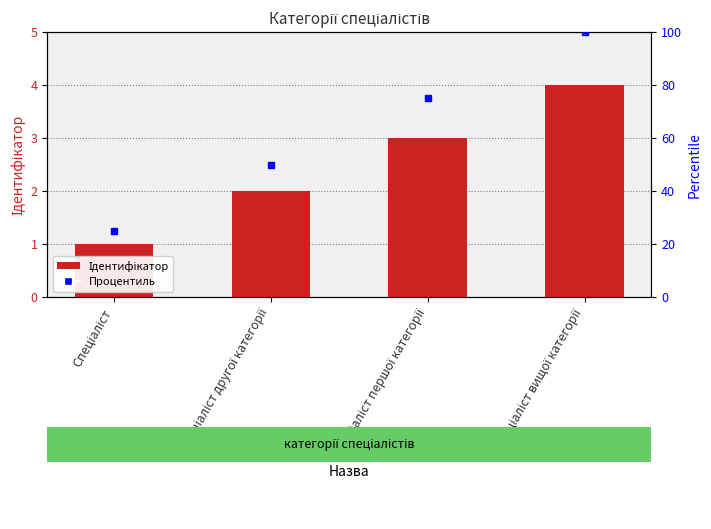

Are the bars grouped side by side (vs. stacked)?

No